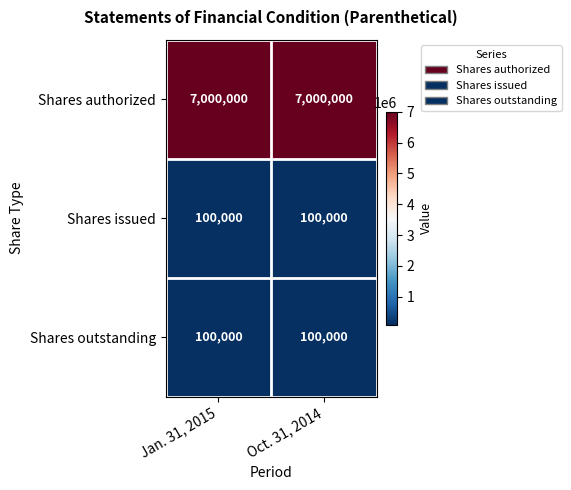

The value of Shares outstanding at Jan. 31, 2015 is 100000. True or false?

True